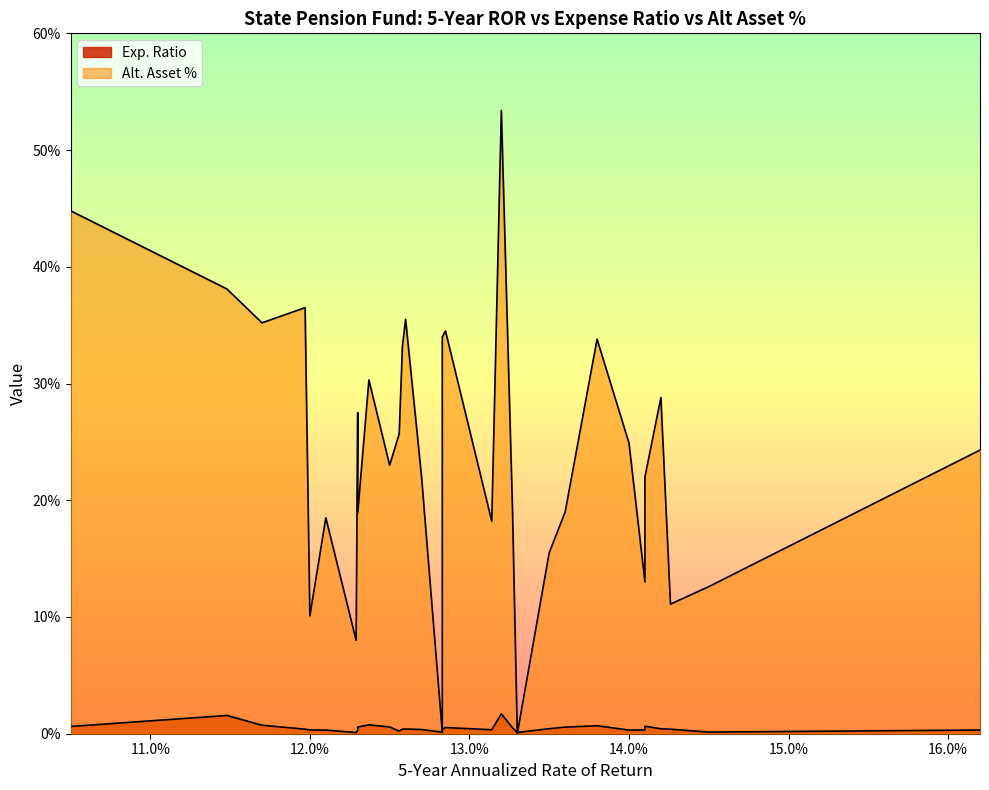

Rank the series by their maximum value, from lowest to highest.

Exp. Ratio, Alt. Asset %